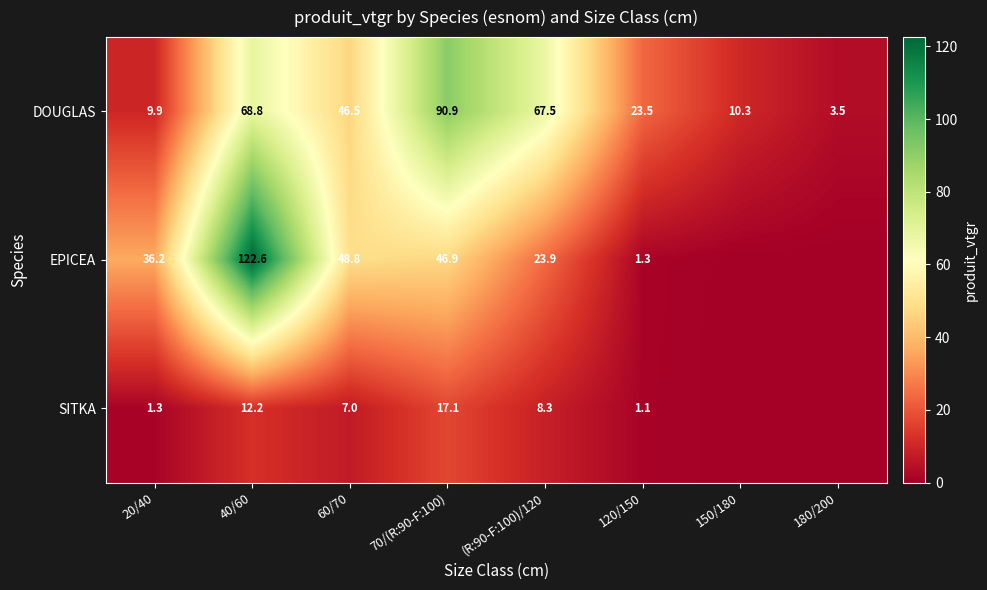

What is the sum of the DOUGLAS values at 120/150 and 20/40?

33.4